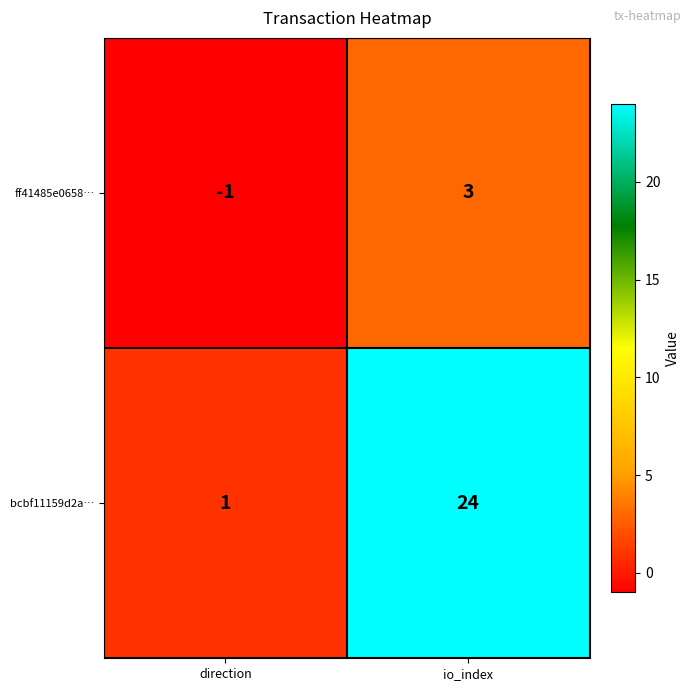

How many series are shown in this chart?

2